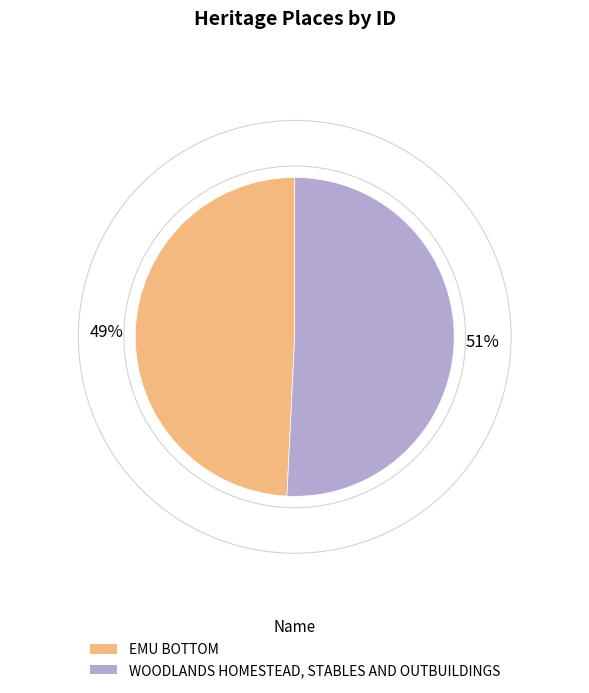

Is it true that WOODLANDS HOMESTEAD, STABLES AND OUTBUILDINGS is 36% of the pie?

False